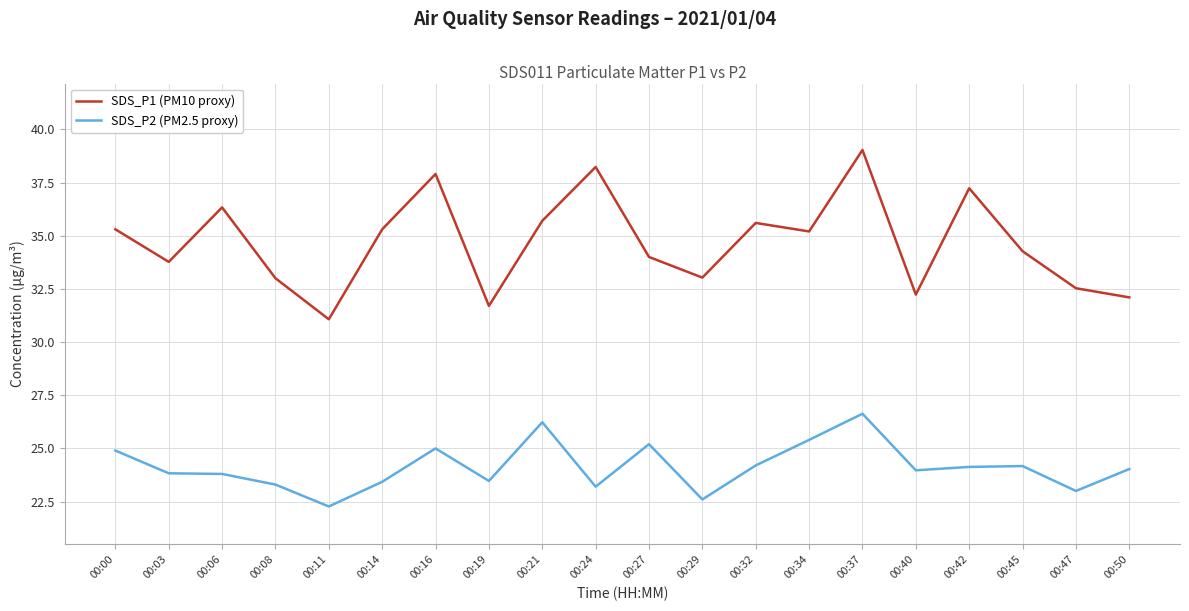

What is the spread (max minus min) of values at 00:21?

9.5